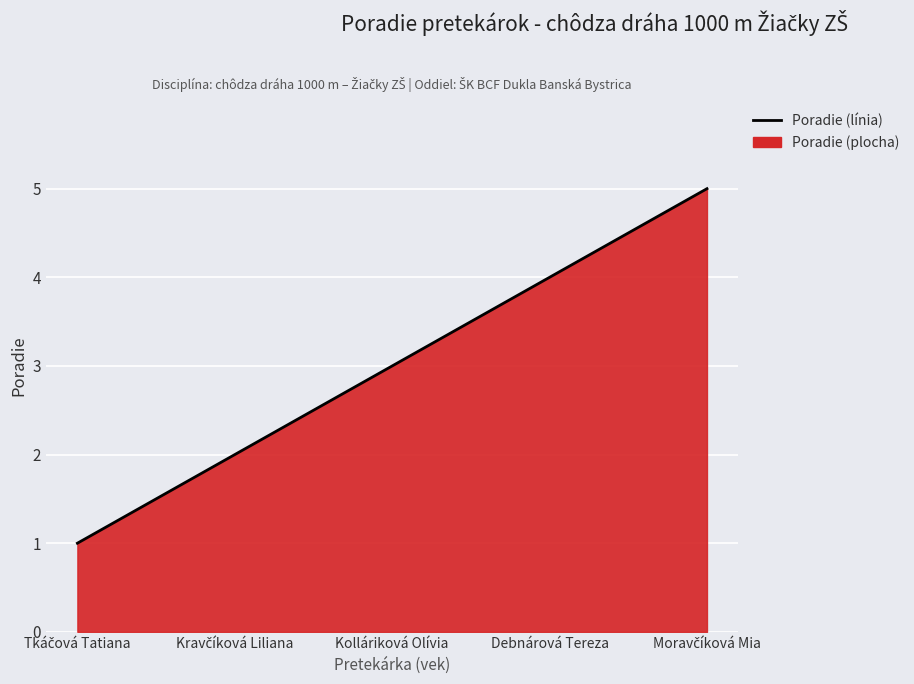

Between Moravčíková Mia and Kravčíková Liliana, which is larger?

Moravčíková Mia